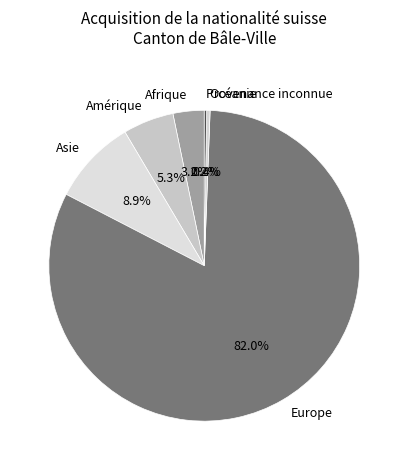

What is the largest slice in the pie chart?

Europe